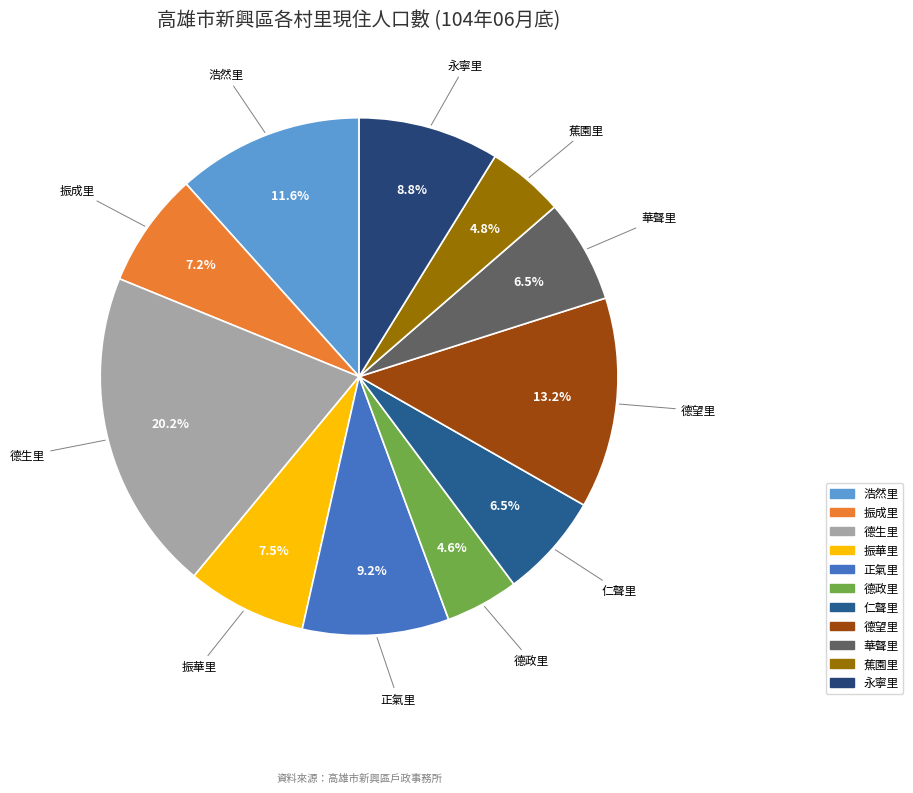

The 德生里 slice represents 15% of the pie. True or false?

False